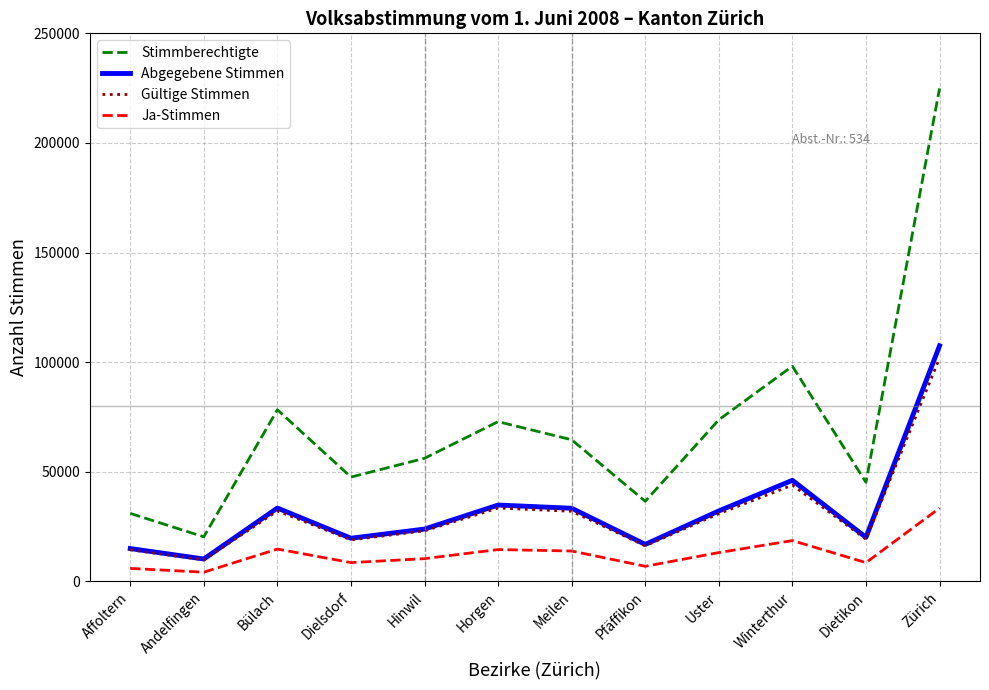

Is the value of Stimmberechtigte at Meilen greater than the value of Abgegebene Stimmen at Horgen?

Yes